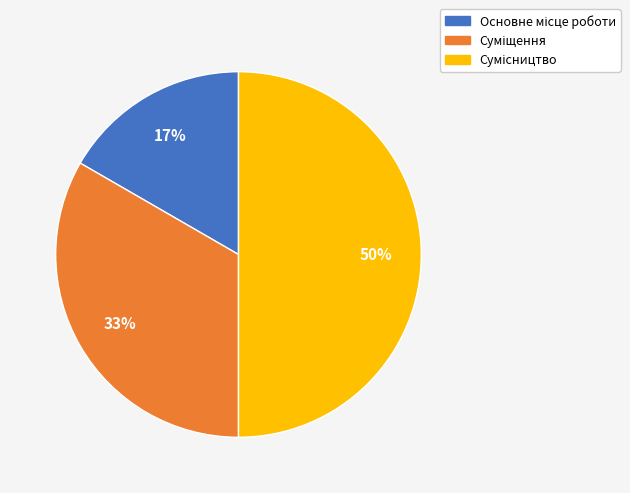

To the nearest percent, what is the average slice percentage?

33%